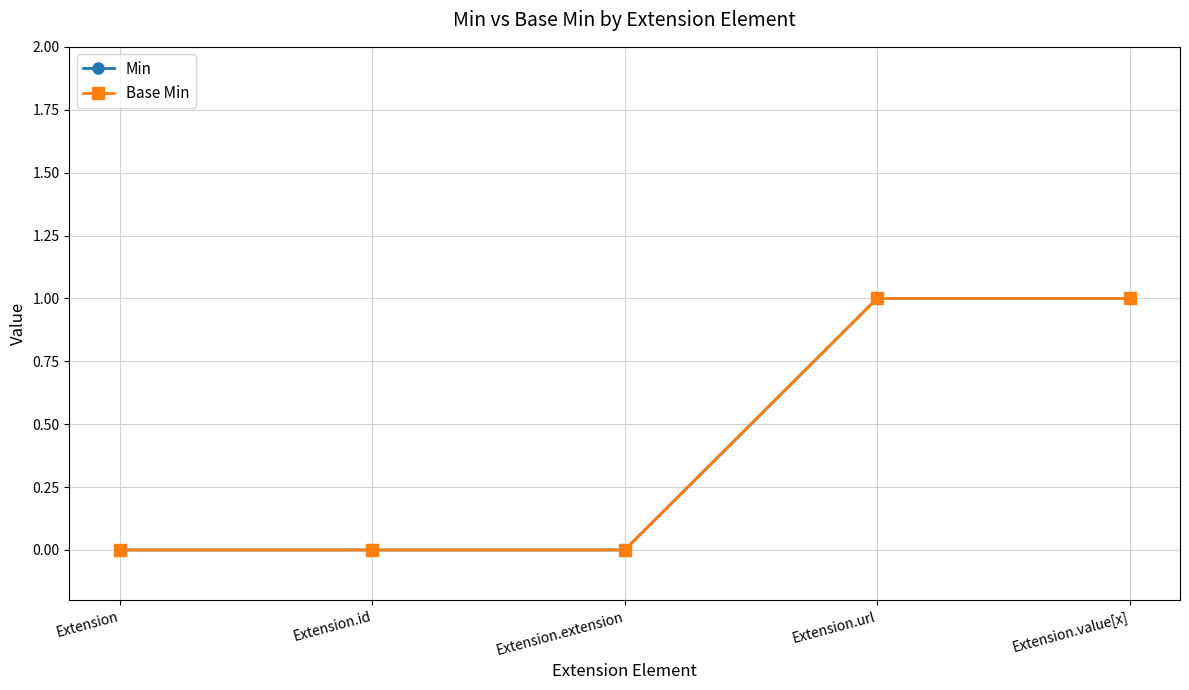

Is this an area chart (filled region under the line)?

No